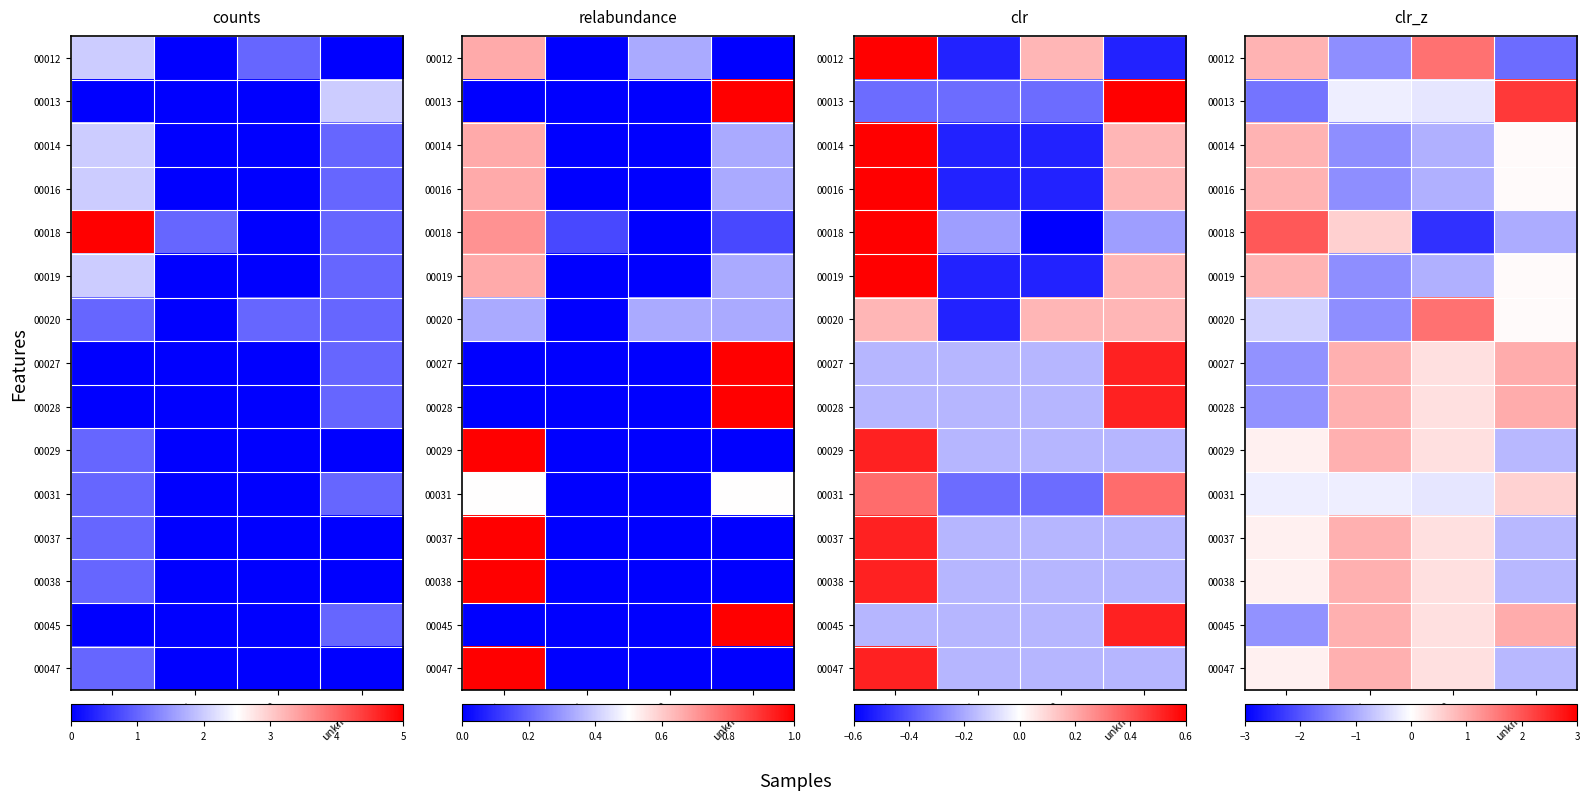

How many distinct data groups are displayed?

15